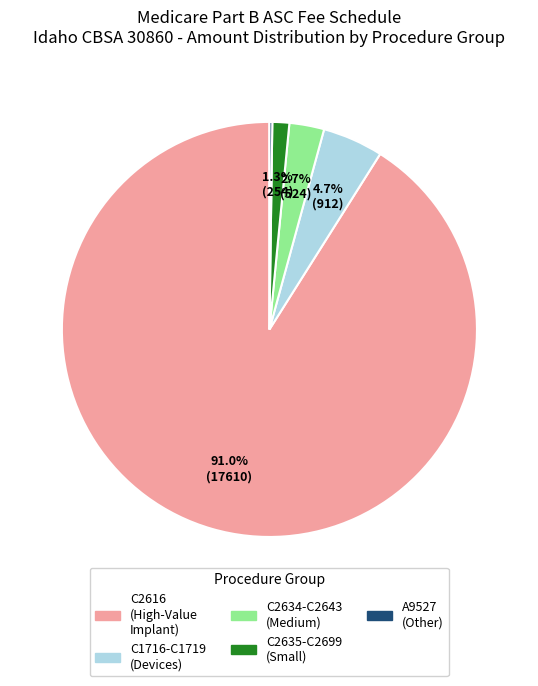

What is the majority slice?

C2616 (High-Value Implant)